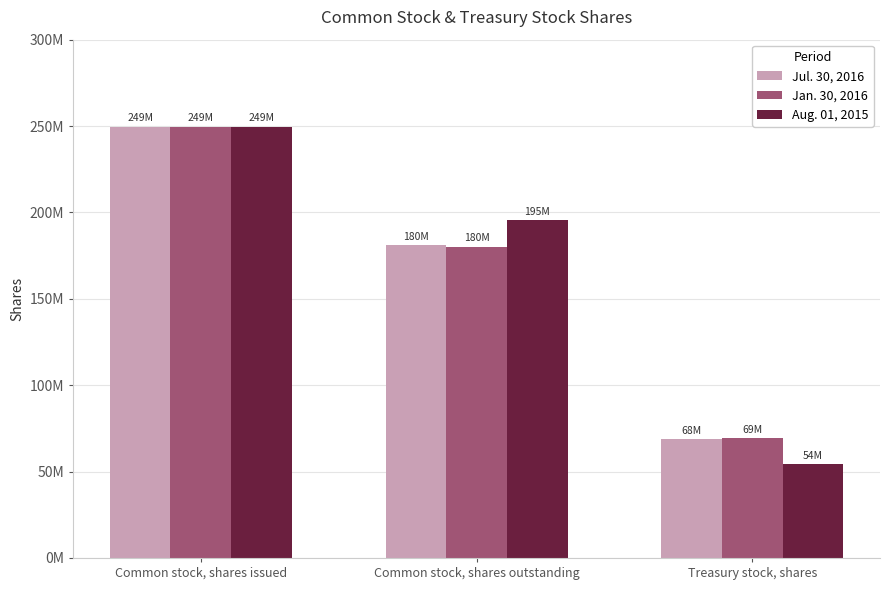

Does the chart contain any negative values?

No